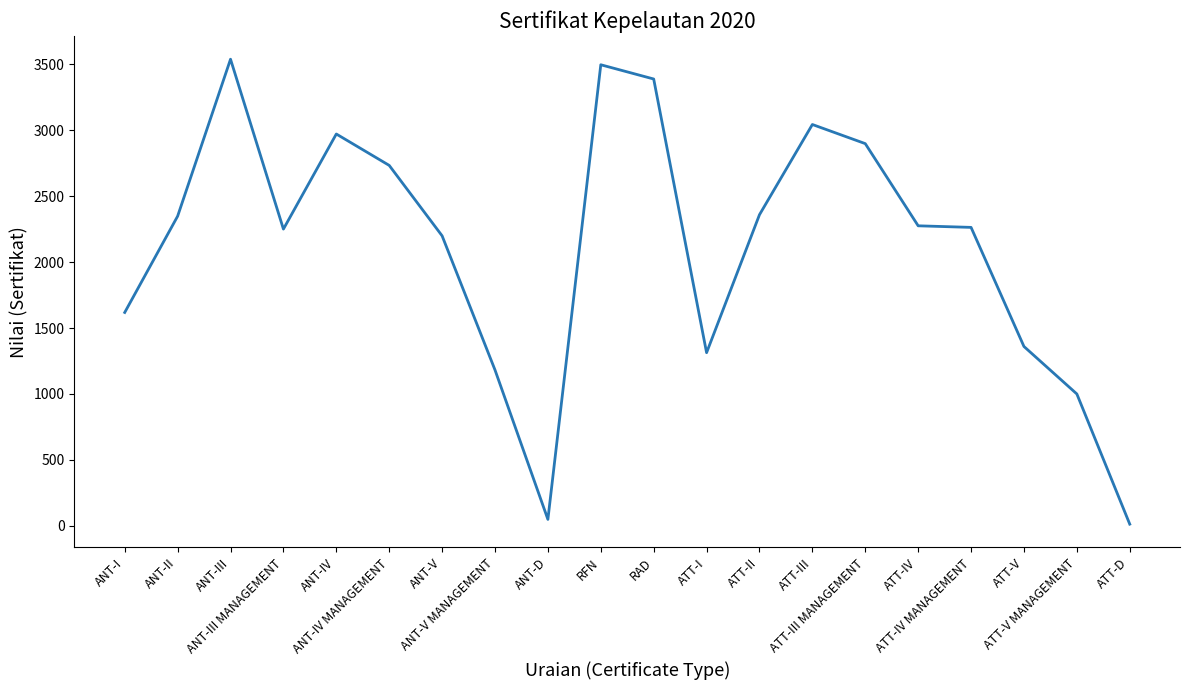

What is the difference between the maximum and minimum values?

3525